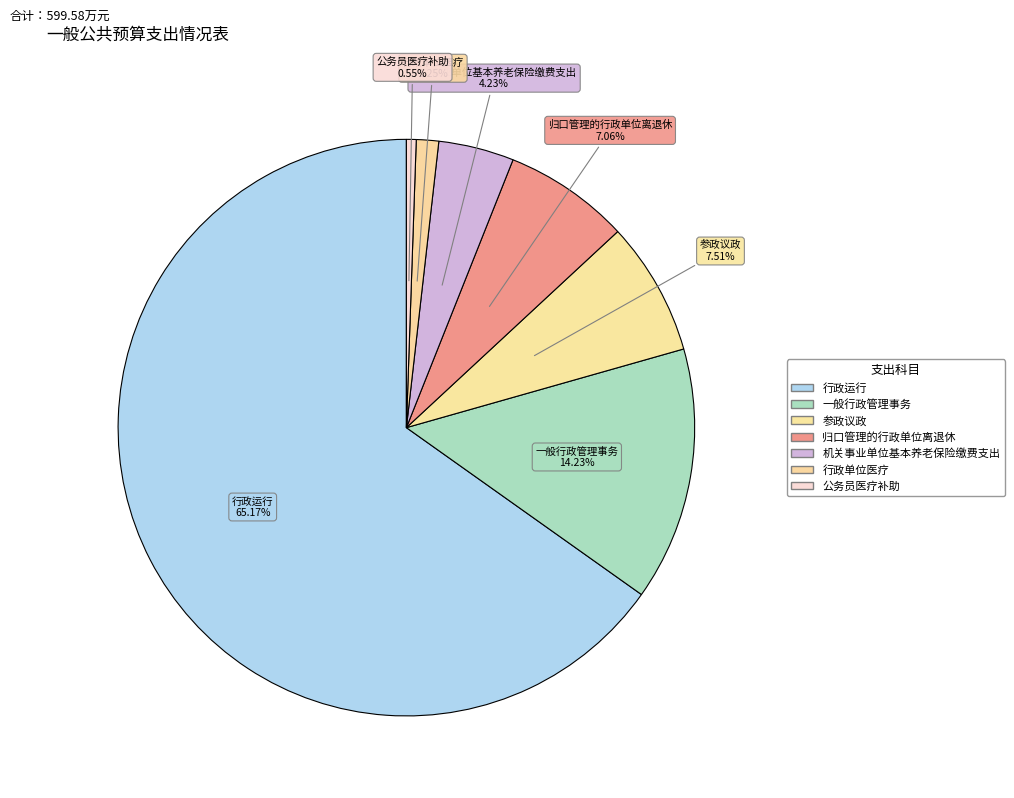

What is the smallest slice in the pie chart?

公务员医疗补助